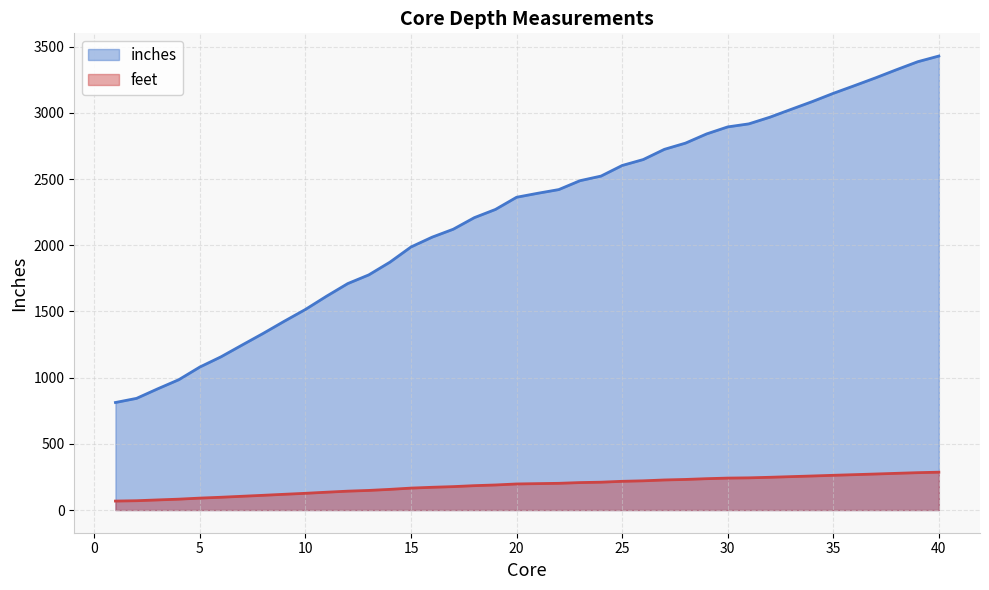

At which label is inches closest to 2121?

17